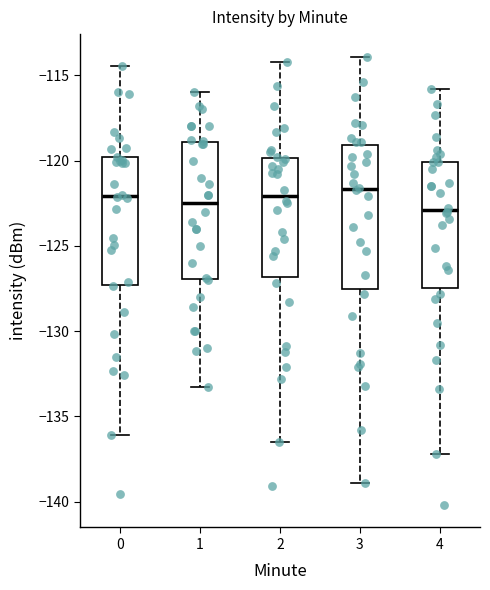

Where does the upper whisker of the box at x = 3 end on the y-axis? The values are not printed on the chart, so give them approximately, as read against the axis.

-114.0